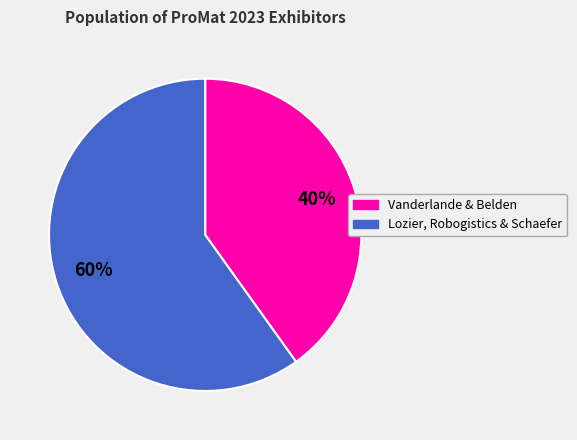

Is there any slice that represents more than half of the pie?

Yes